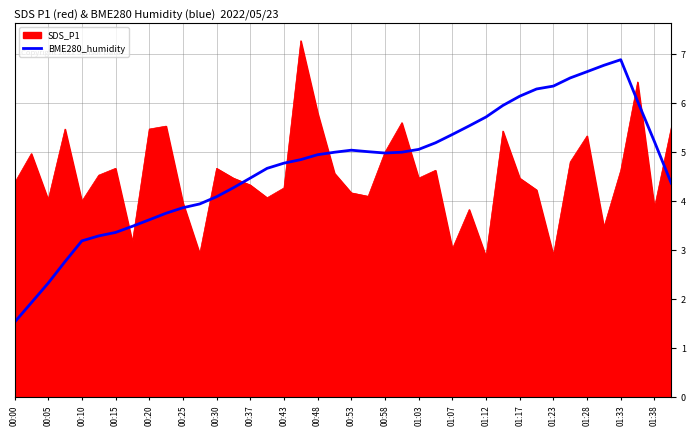

Which series has the widest spread of values?

BME280_humidity